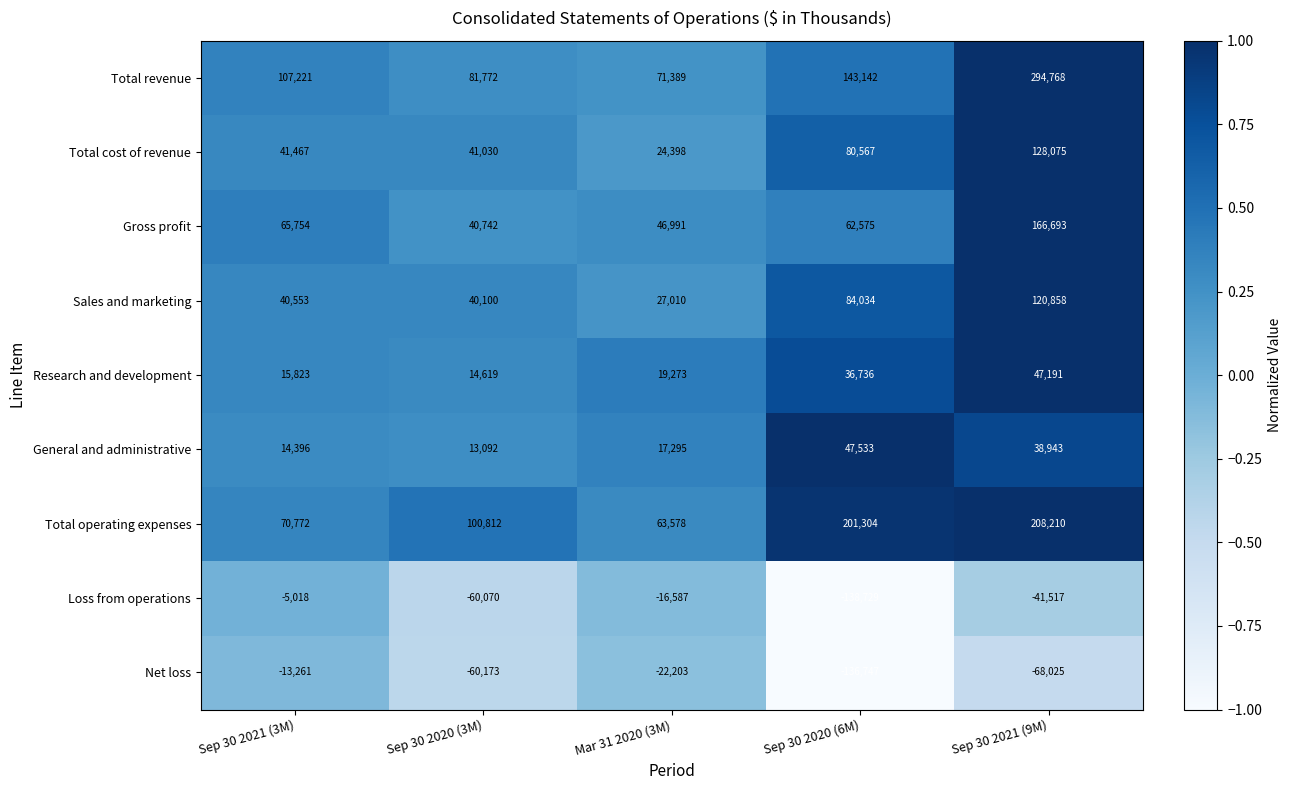

At which label does Net loss first exceed -60173?

Sep 30 2021 (3M)